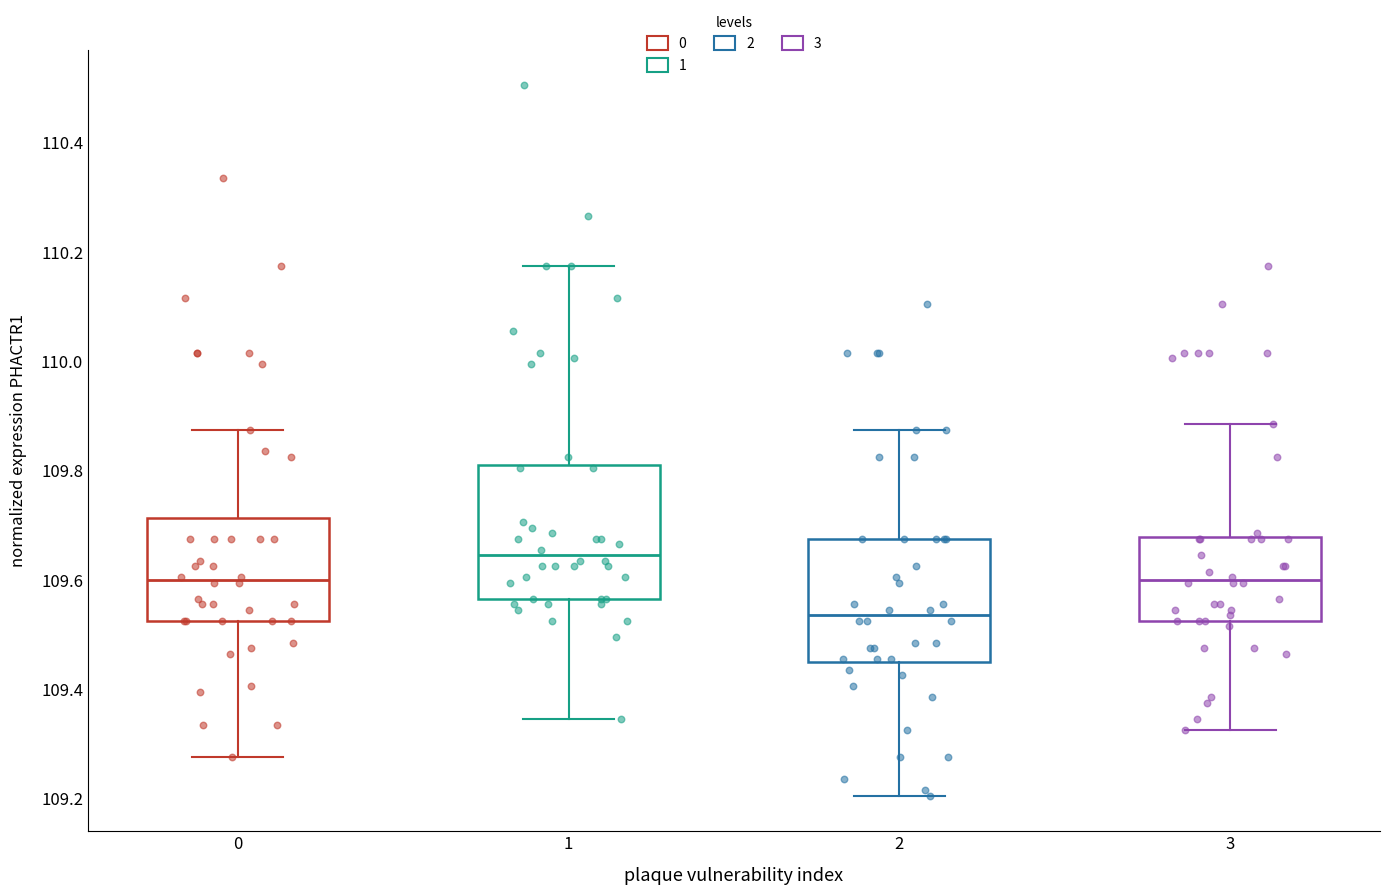

Reading left to right, transcribe this box plot: for each box, give where its median line is, the range the box spans, and where its two whiskers end, as read against the y-axis. The values are not printed on the chart, so give them approximately, as read against the axis.

0: median 109.60, box 109.52 to 109.72, whiskers 109.28 to 109.88
1: median 109.64, box 109.56 to 109.82, whiskers 109.34 to 110.18
2: median 109.54, box 109.46 to 109.68, whiskers 109.20 to 109.88
3: median 109.60, box 109.52 to 109.68, whiskers 109.32 to 109.88